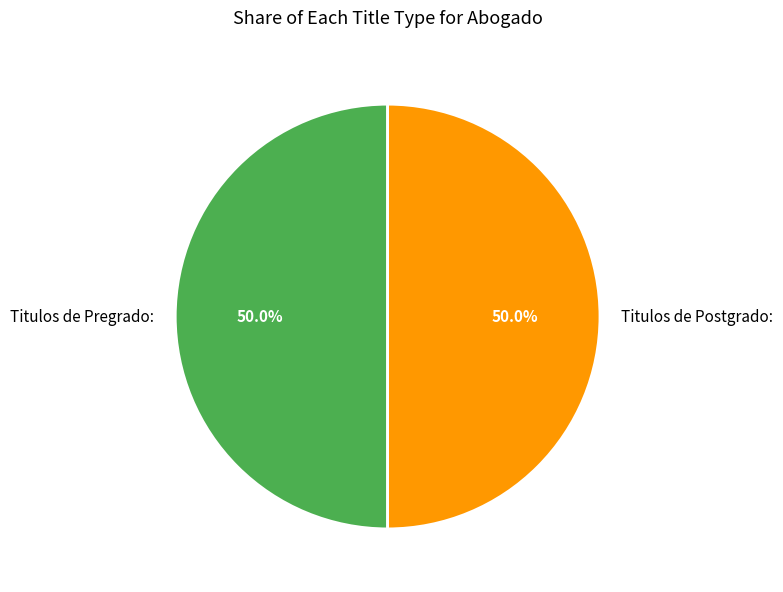

To the nearest percent, what is the combined percentage of Titulos de Pregrado: and Titulos de Postgrado:?

100%